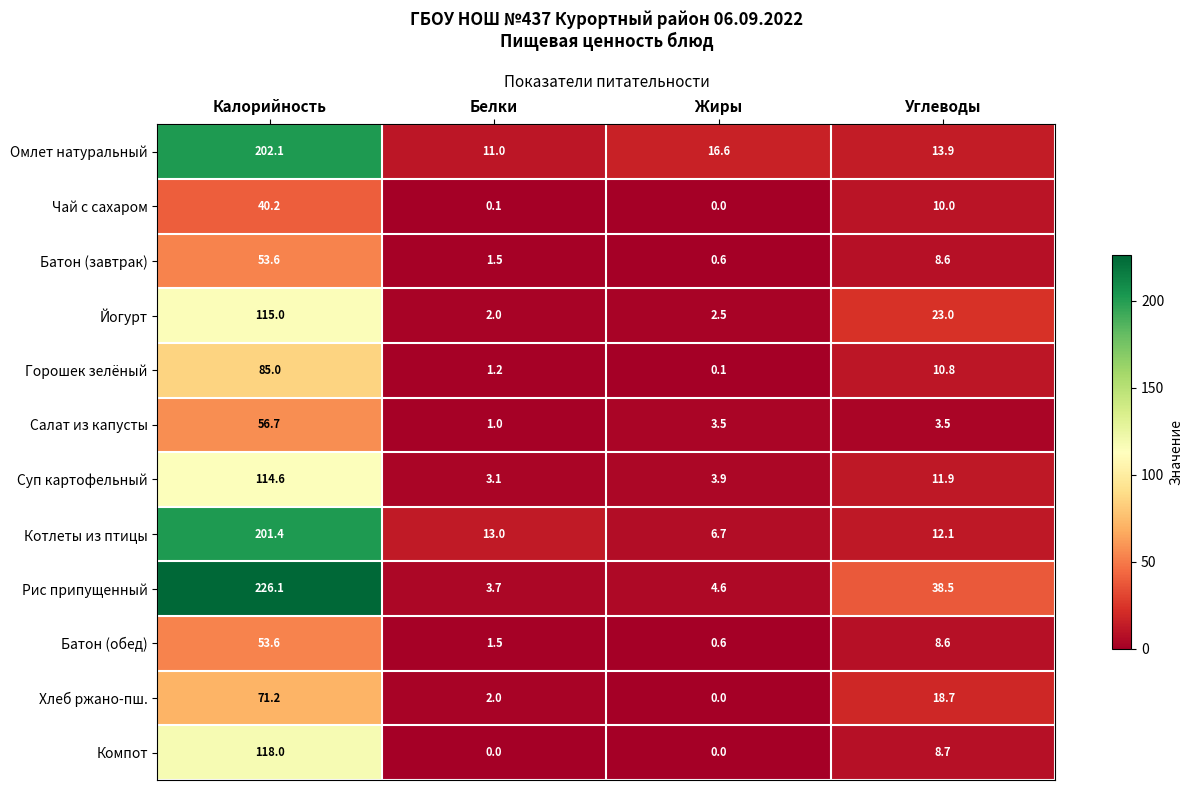

List the labels in order of Горошек зелёный value, largest first.

Калорийность, Углеводы, Белки, Жиры